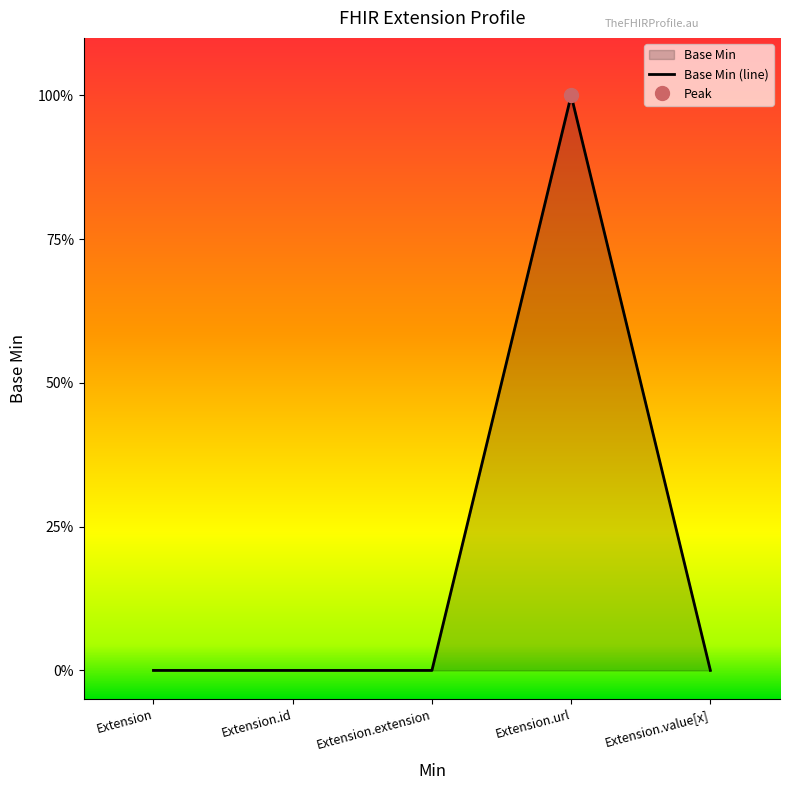

What is the difference between the maximum and minimum values?

1